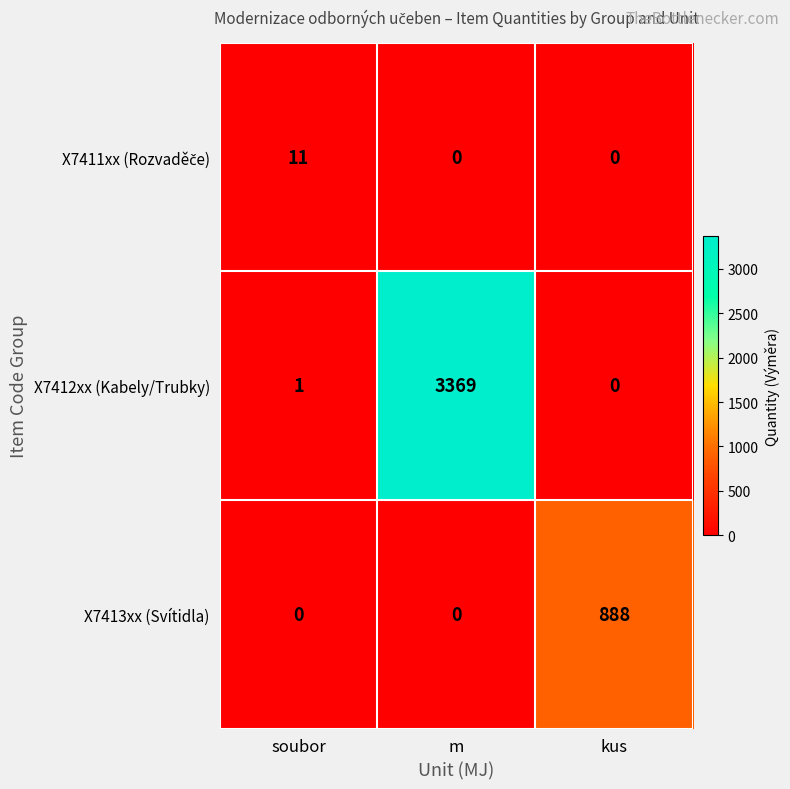

How many series are shown in this chart?

3